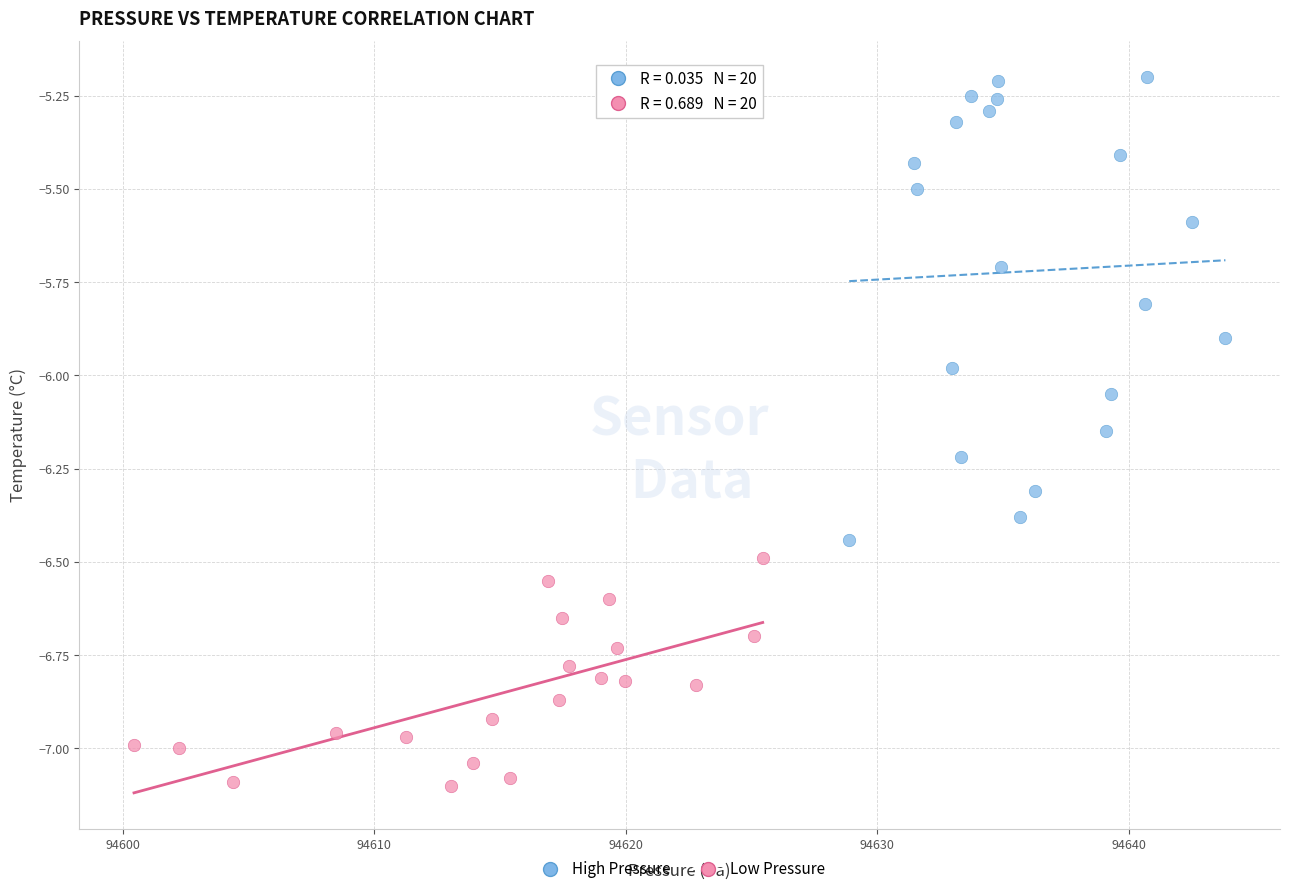

Which series contains the lowest Y value?

Low Pressure